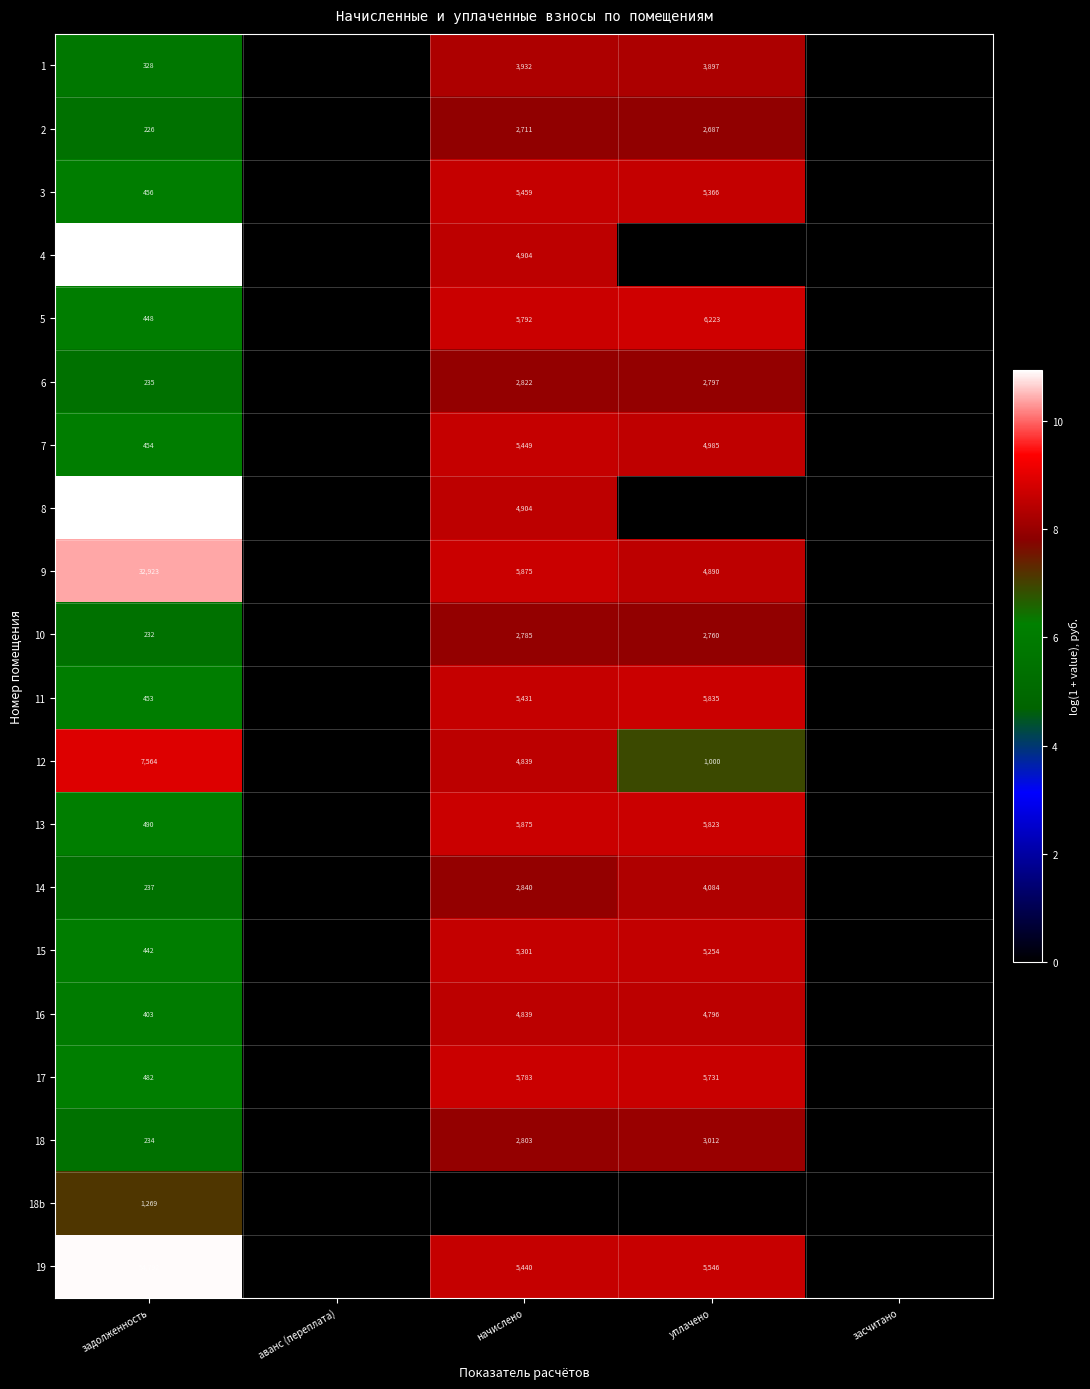

Is it true that 2 equals 2687 at уплачено?

True